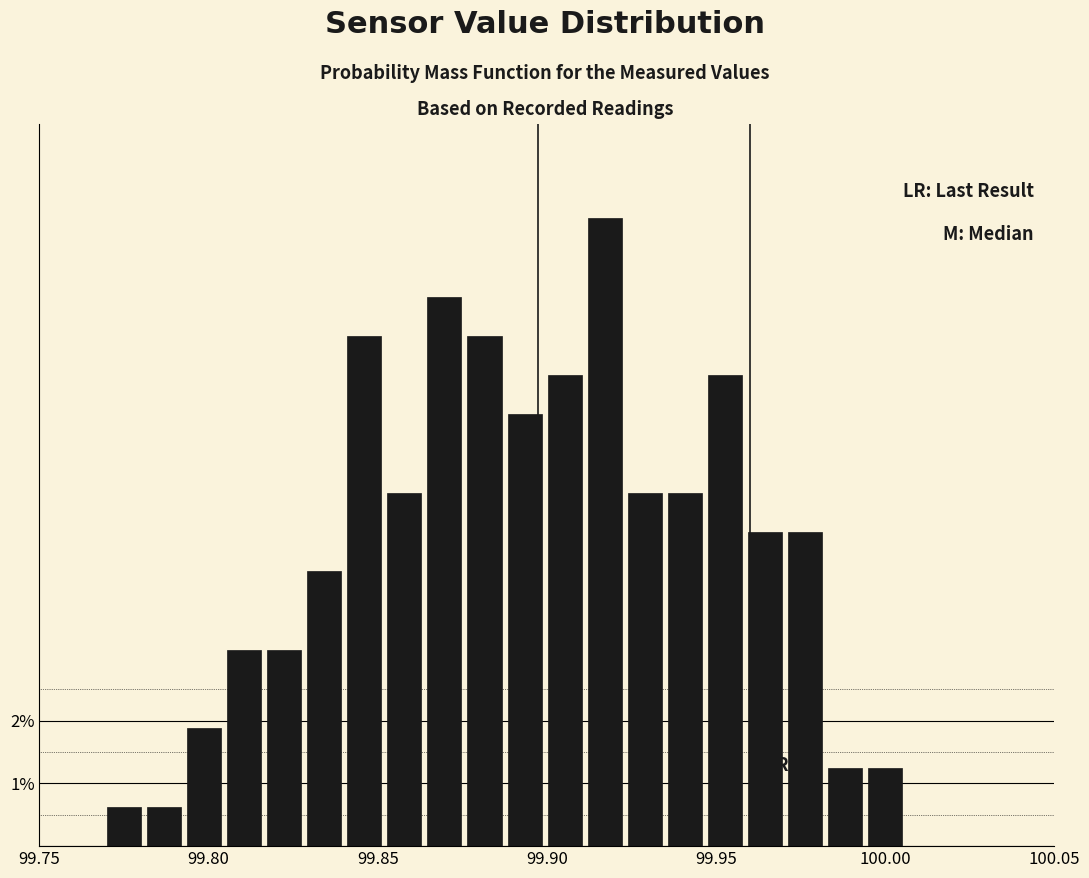

Around what value on the x-axis is the tallest bar? Give the approximate position of its centre, as read against the axis.

99.915